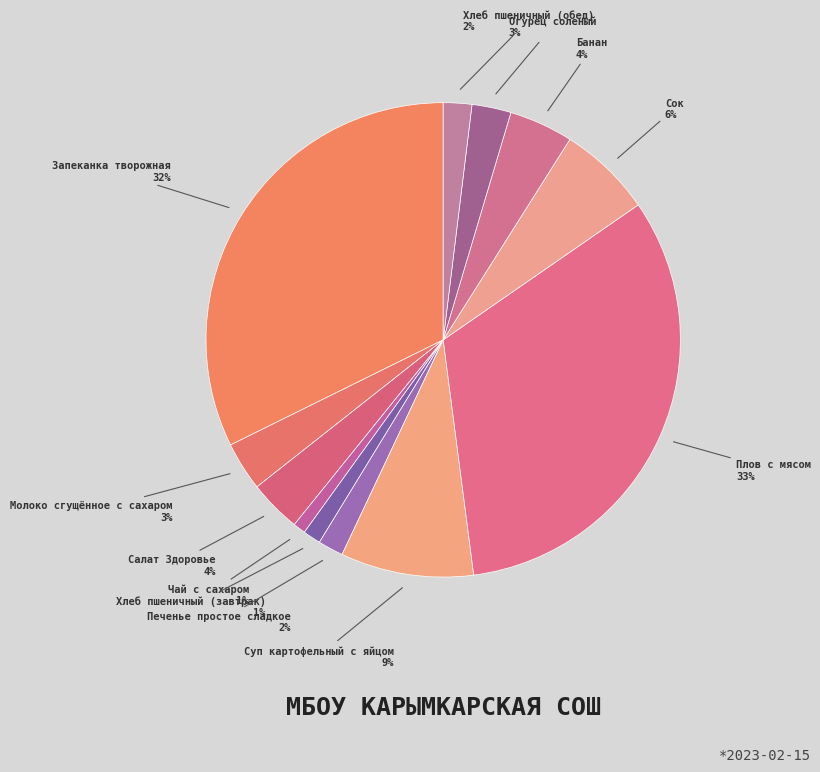

To the nearest percent, what is the average slice percentage?

8%